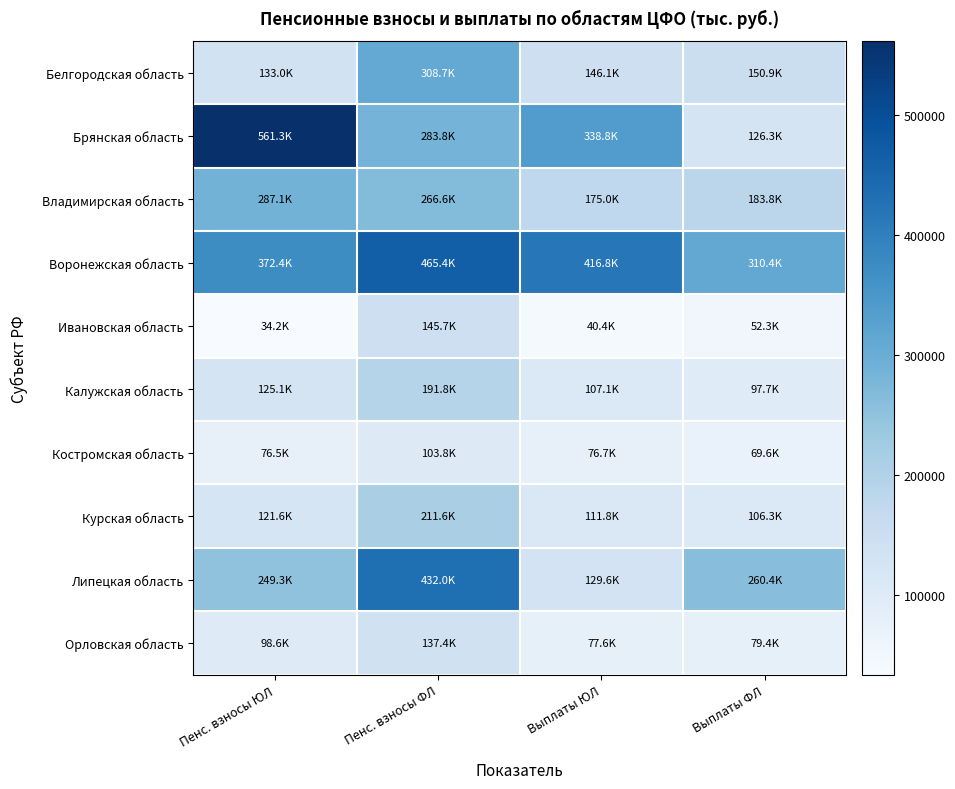

What is the minimum value shown in the chart?

34164.1